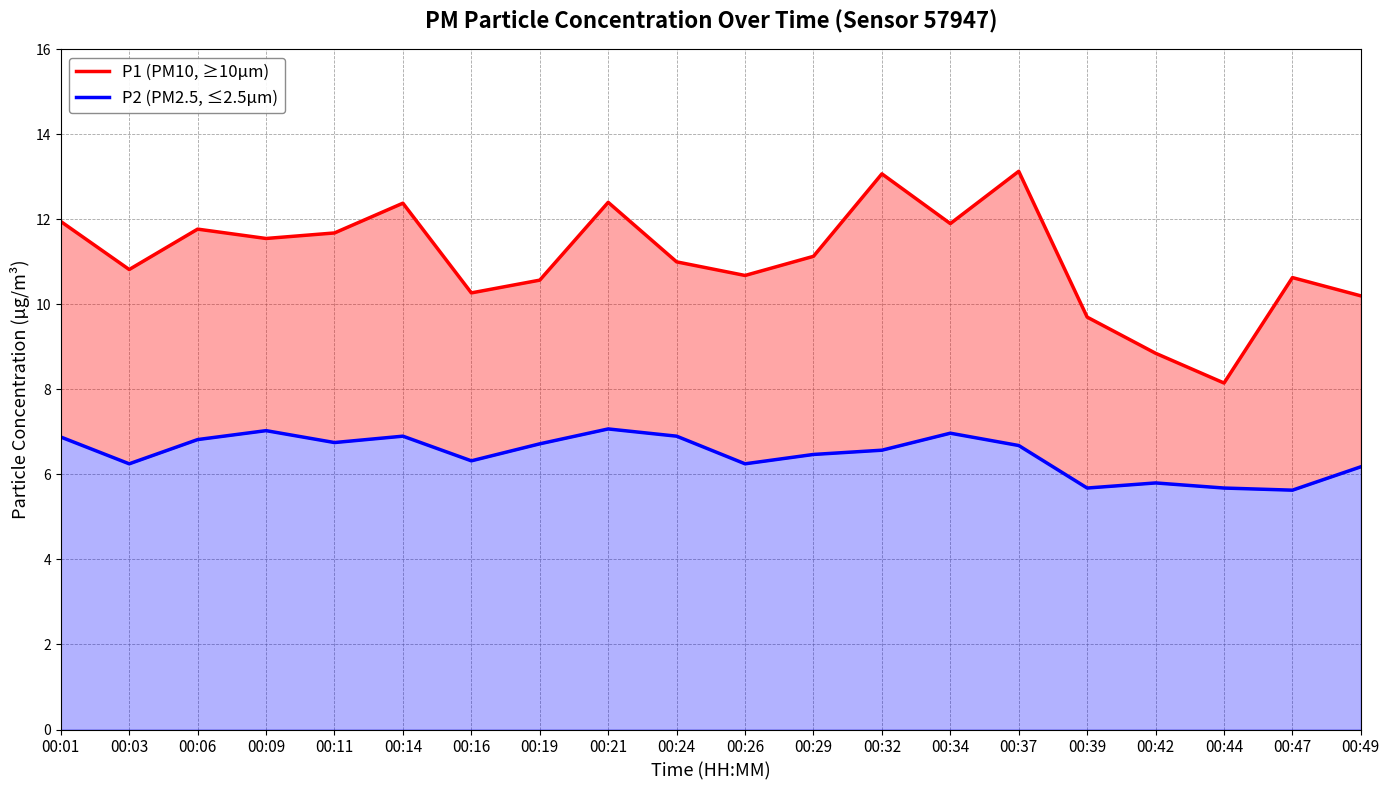

At 00:14, list the series in order from smallest to largest.

P2 (PM2.5, ≤2.5µm), P1 (PM10, ≥10µm)